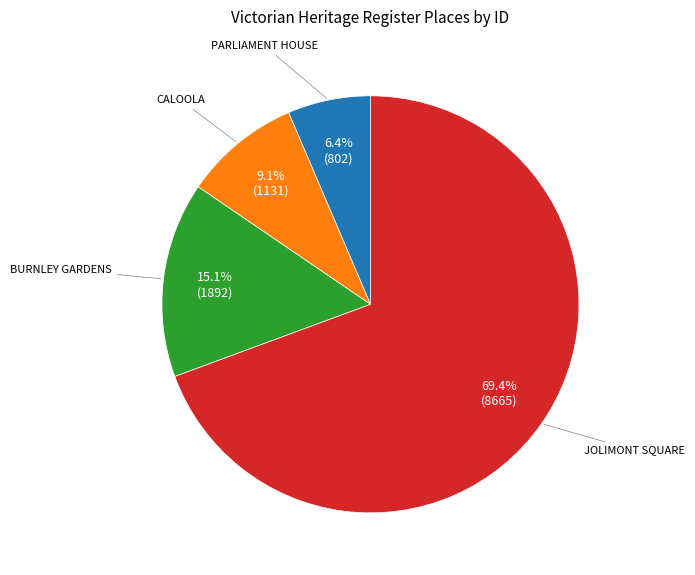

Is there any slice that represents more than half of the pie?

Yes